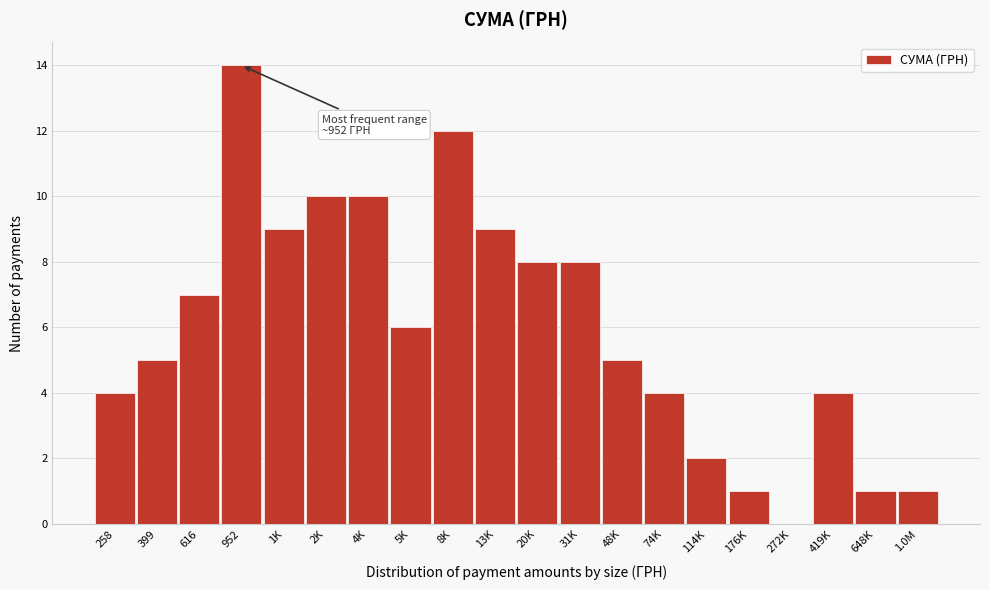

Reading left to right, extract all data points from this chart.

258=4	399=5	616=7	952=14	1K=9	2K=10	4K=10	5K=6	8K=12	13K=9	20K=8	31K=8	48K=5	74K=4	114K=2	176K=1	272K=0	419K=4	648K=1	1.0M=1